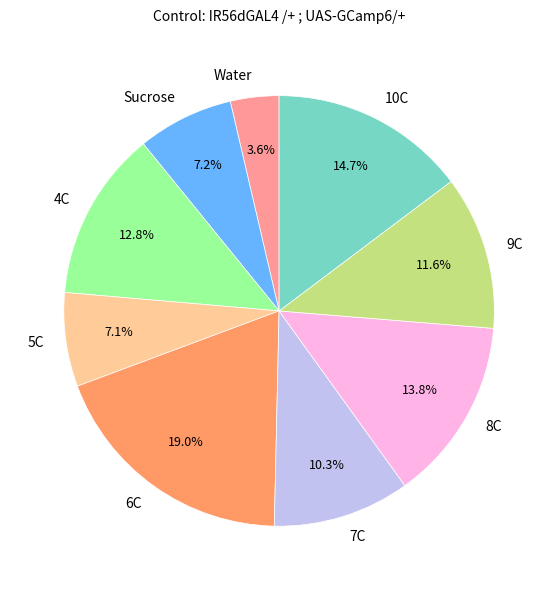

The 4C slice represents 25% of the pie. True or false?

False